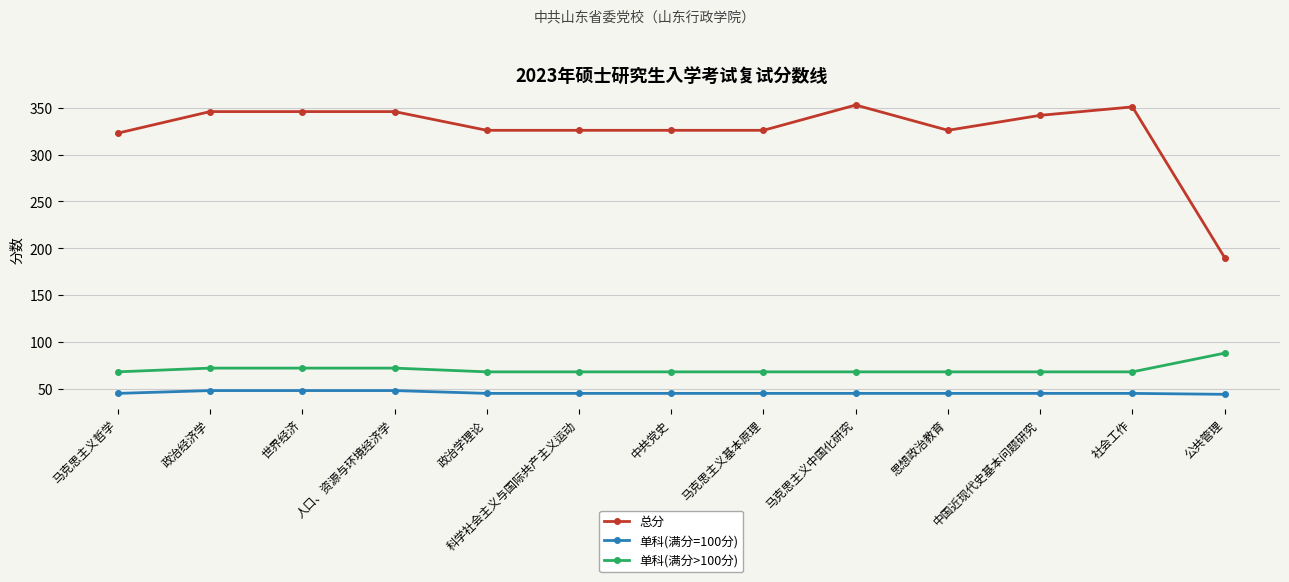

Count the number of categories in the chart.

13